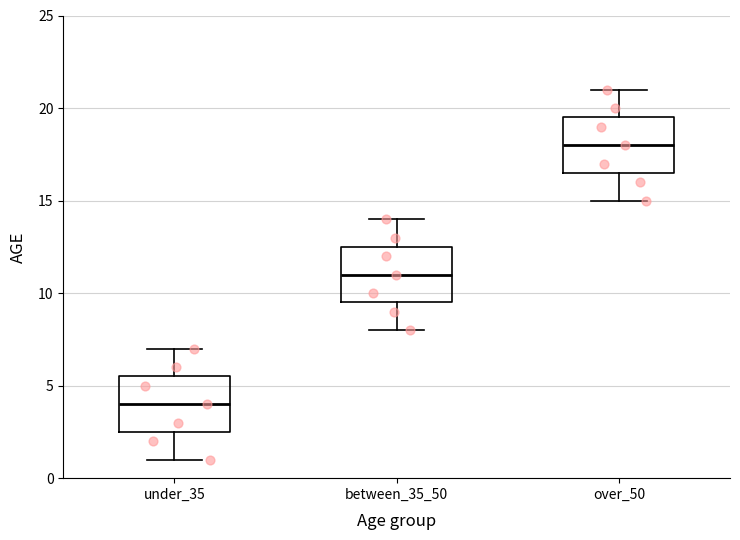

Reading left to right, transcribe this box plot: for each box, give where its median line is, the range the box spans, and where its two whiskers end, as read against the y-axis. The values are not printed on the chart, so give them approximately, as read against the axis.

under_35: median 4.0, box 2.5 to 5.5, whiskers 1.0 to 7.0
between_35_50: median 11.0, box 9.5 to 12.5, whiskers 8.0 to 14.0
over_50: median 18.0, box 16.5 to 19.5, whiskers 15.0 to 21.0